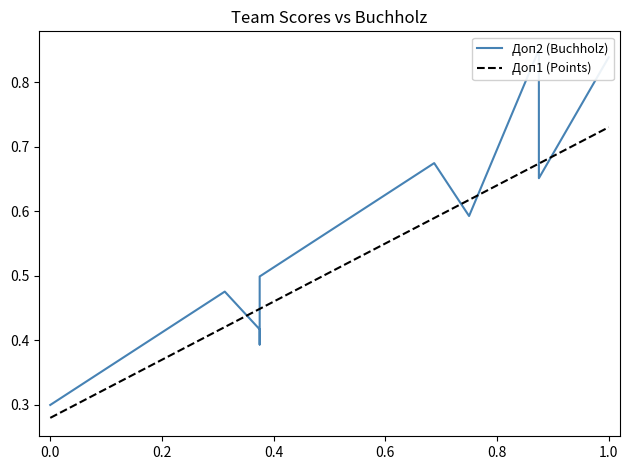

True or false: Доп2 (Buchholz) has a value of 0.8 at 0.6.

False